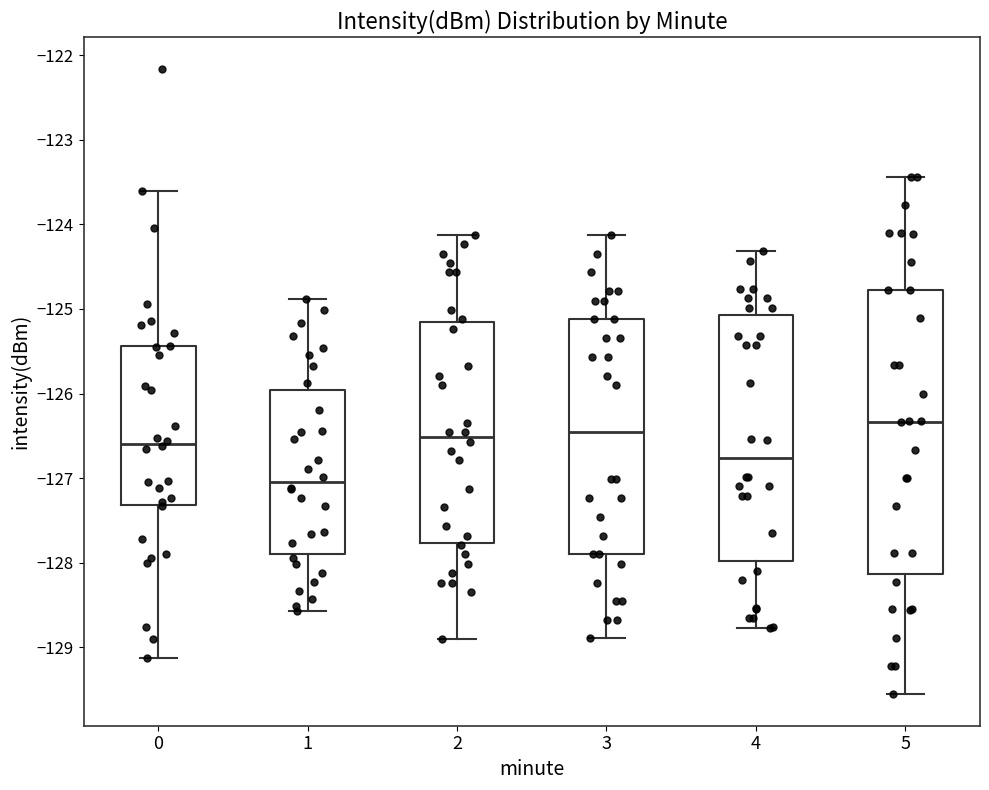

Reading left to right, read every box against the y-axis: the position of its median line, the range the box covers, and the ends of its whiskers. The values are not printed on the chart, so give them approximately, as read against the axis.

0: median -126.6, box -127.3 to -125.4, whiskers -129.1 to -123.6
1: median -127.0, box -127.9 to -126.0, whiskers -128.6 to -124.9
2: median -126.5, box -127.8 to -125.2, whiskers -128.9 to -124.1
3: median -126.5, box -127.9 to -125.1, whiskers -128.9 to -124.1
4: median -126.8, box -128.0 to -125.1, whiskers -128.8 to -124.3
5: median -126.3, box -128.1 to -124.8, whiskers -129.6 to -123.4